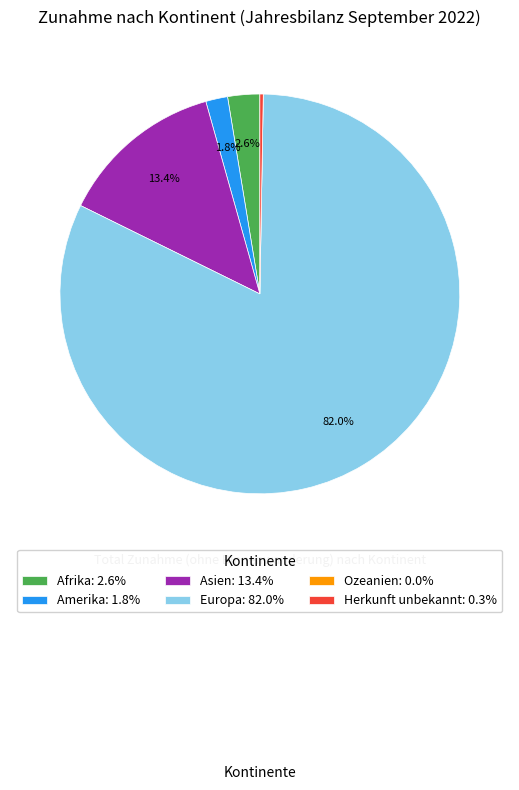

Is it true that Asien is 20% of the pie?

False